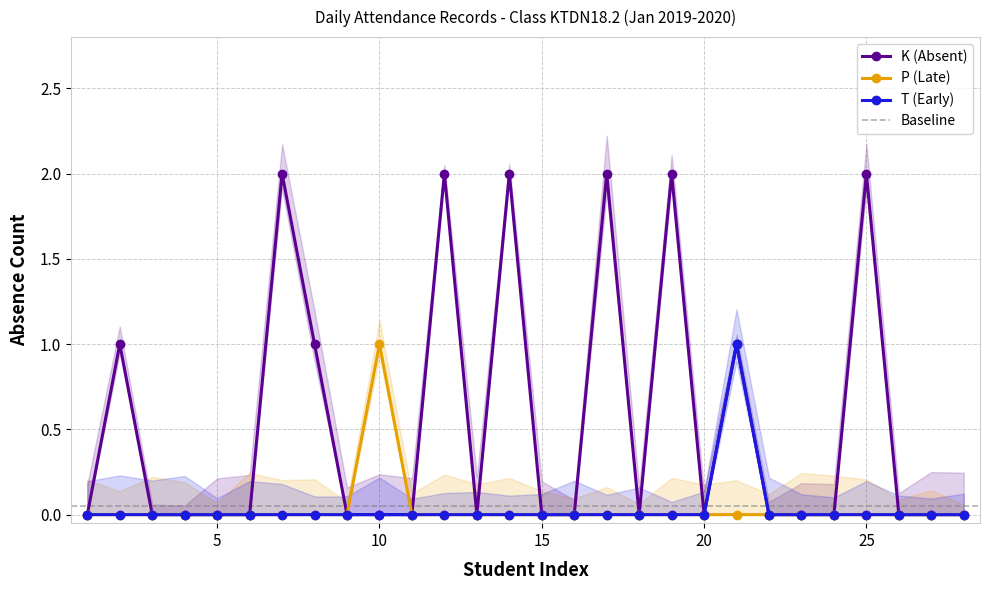

True or false: K (Absent) and T (Early) intersect in this chart.

False